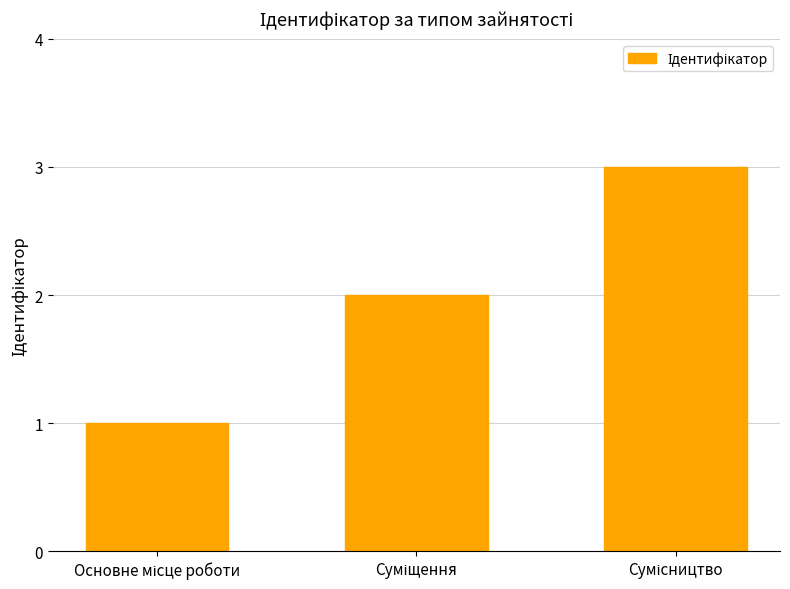

What is the maximum value shown in the chart?

3